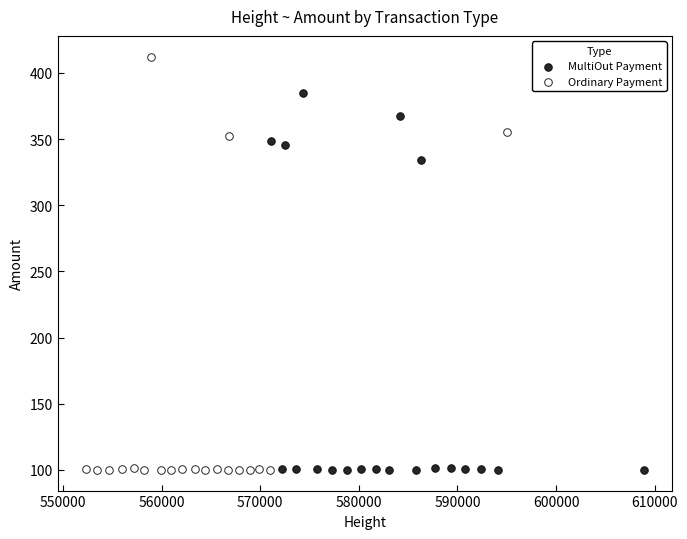

Which series has the widest spread of Y values?

Ordinary Payment